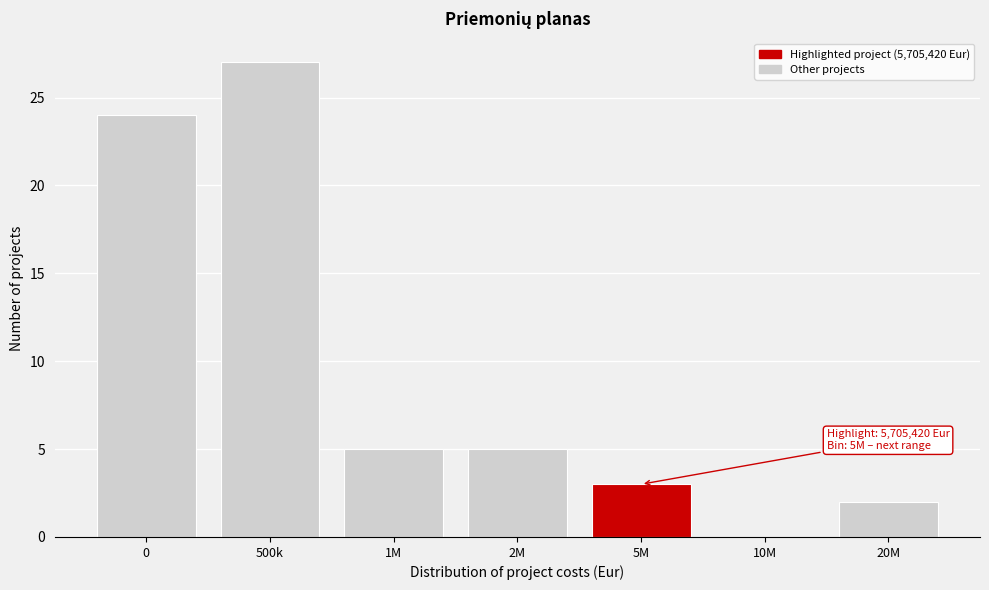

Reading left to right, extract all data points from this chart.

0=24	500k=27	1M=5	2M=5	5M=3	10M=0	20M=2